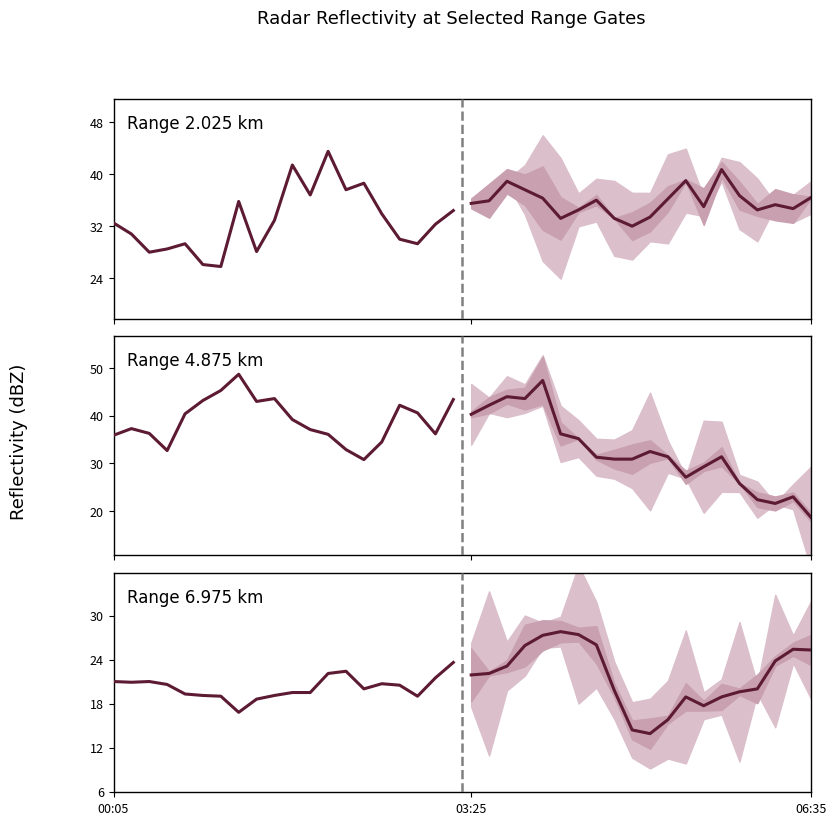

What is the label of the 2nd point from the left?

03:25